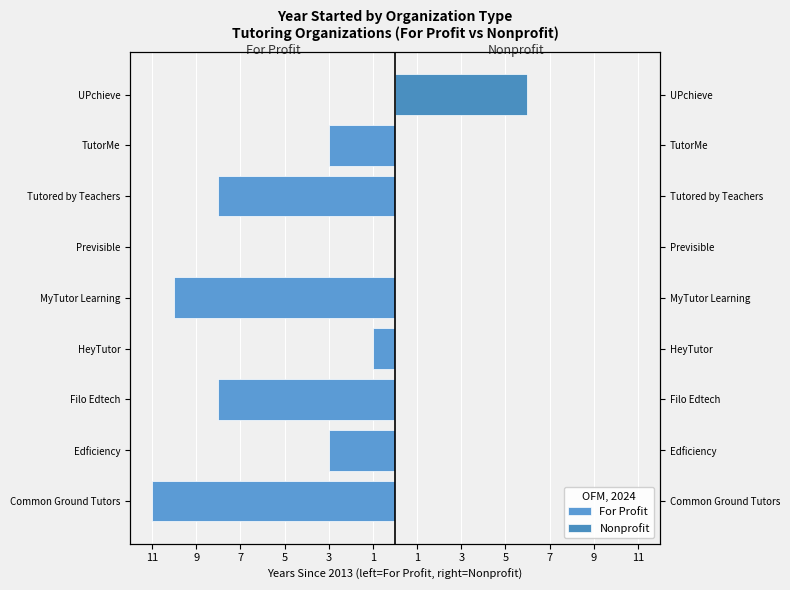

Is the value of For Profit at Previsible greater than the value of Nonprofit at Filo Edtech?

No